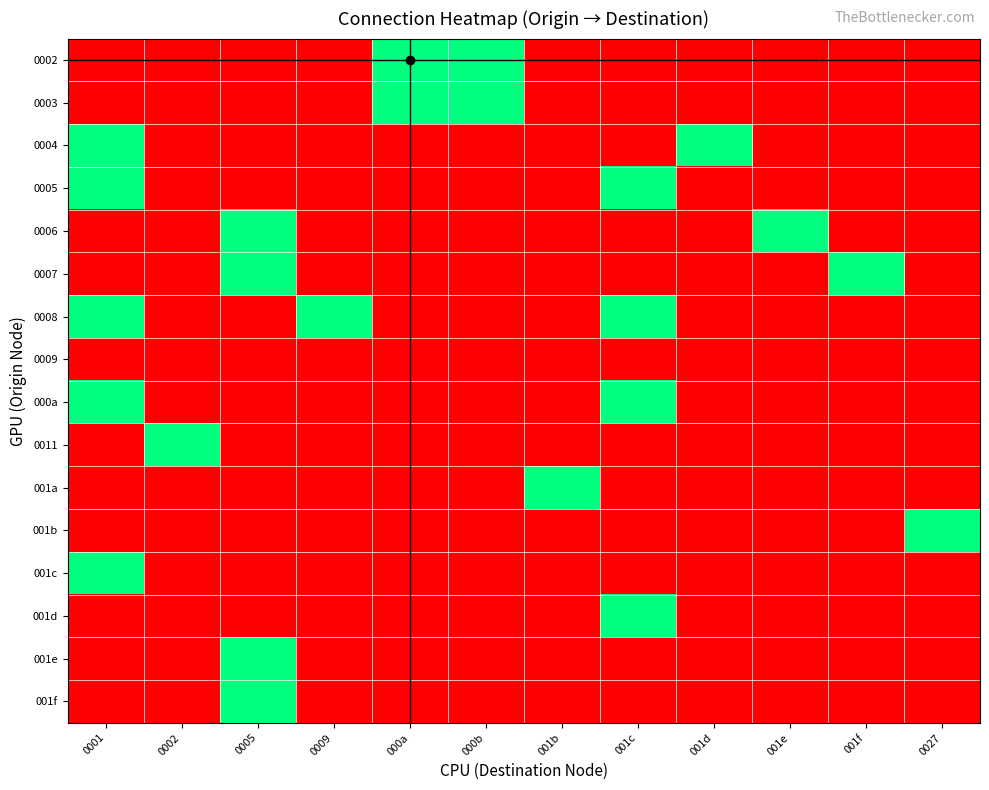

Reading right to left, list all the values displayed in this chart.

0002: 0027=0	001f=0	001e=0	001d=0	001c=0	001b=0	000b=1	000a=1	0009=0	0005=0	0002=0	0001=0
0003: 0027=0	001f=0	001e=0	001d=0	001c=0	001b=0	000b=1	000a=1	0009=0	0005=0	0002=0	0001=0
0004: 0027=0	001f=0	001e=0	001d=1	001c=0	001b=0	000b=0	000a=0	0009=0	0005=0	0002=0	0001=1
0005: 0027=0	001f=0	001e=0	001d=0	001c=1	001b=0	000b=0	000a=0	0009=0	0005=0	0002=0	0001=1
0006: 0027=0	001f=0	001e=1	001d=0	001c=0	001b=0	000b=0	000a=0	0009=0	0005=1	0002=0	0001=0
0007: 0027=0	001f=1	001e=0	001d=0	001c=0	001b=0	000b=0	000a=0	0009=0	0005=1	0002=0	0001=0
0008: 0027=0	001f=0	001e=0	001d=0	001c=1	001b=0	000b=0	000a=0	0009=1	0005=0	0002=0	0001=1
0009: 0027=0	001f=0	001e=0	001d=0	001c=0	001b=0	000b=0	000a=0	0009=0	0005=0	0002=0	0001=0
000a: 0027=0	001f=0	001e=0	001d=0	001c=1	001b=0	000b=0	000a=0	0009=0	0005=0	0002=0	0001=1
0011: 0027=0	001f=0	001e=0	001d=0	001c=0	001b=0	000b=0	000a=0	0009=0	0005=0	0002=1	0001=0
001a: 0027=0	001f=0	001e=0	001d=0	001c=0	001b=1	000b=0	000a=0	0009=0	0005=0	0002=0	0001=0
001b: 0027=1	001f=0	001e=0	001d=0	001c=0	001b=0	000b=0	000a=0	0009=0	0005=0	0002=0	0001=0
001c: 0027=0	001f=0	001e=0	001d=0	001c=0	001b=0	000b=0	000a=0	0009=0	0005=0	0002=0	0001=1
001d: 0027=0	001f=0	001e=0	001d=0	001c=1	001b=0	000b=0	000a=0	0009=0	0005=0	0002=0	0001=0
001e: 0027=0	001f=0	001e=0	001d=0	001c=0	001b=0	000b=0	000a=0	0009=0	0005=1	0002=0	0001=0
001f: 0027=0	001f=0	001e=0	001d=0	001c=0	001b=0	000b=0	000a=0	0009=0	0005=1	0002=0	0001=0